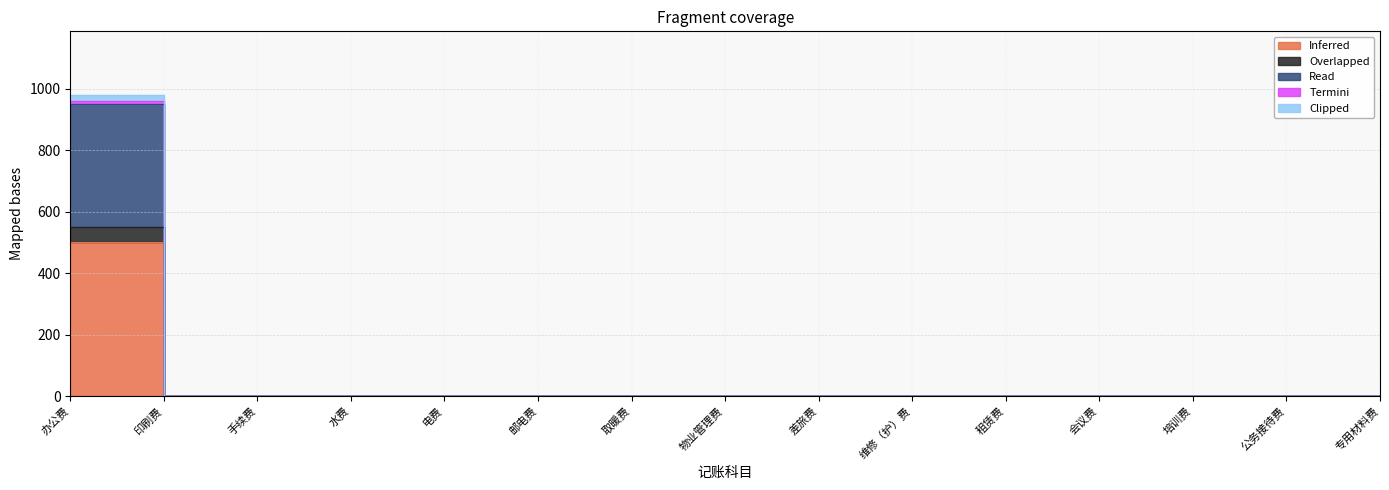

What is the label of the 1st point from the right?

专用材料费